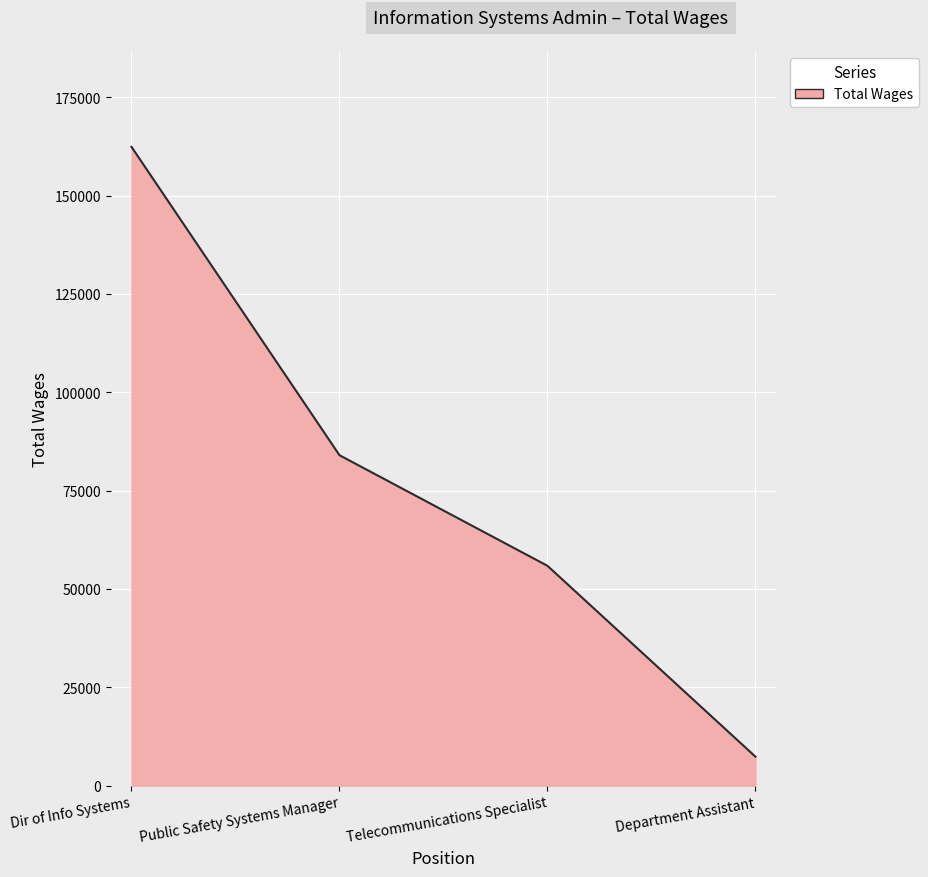

The value at Dir of Info Systems is 45857. True or false?

False